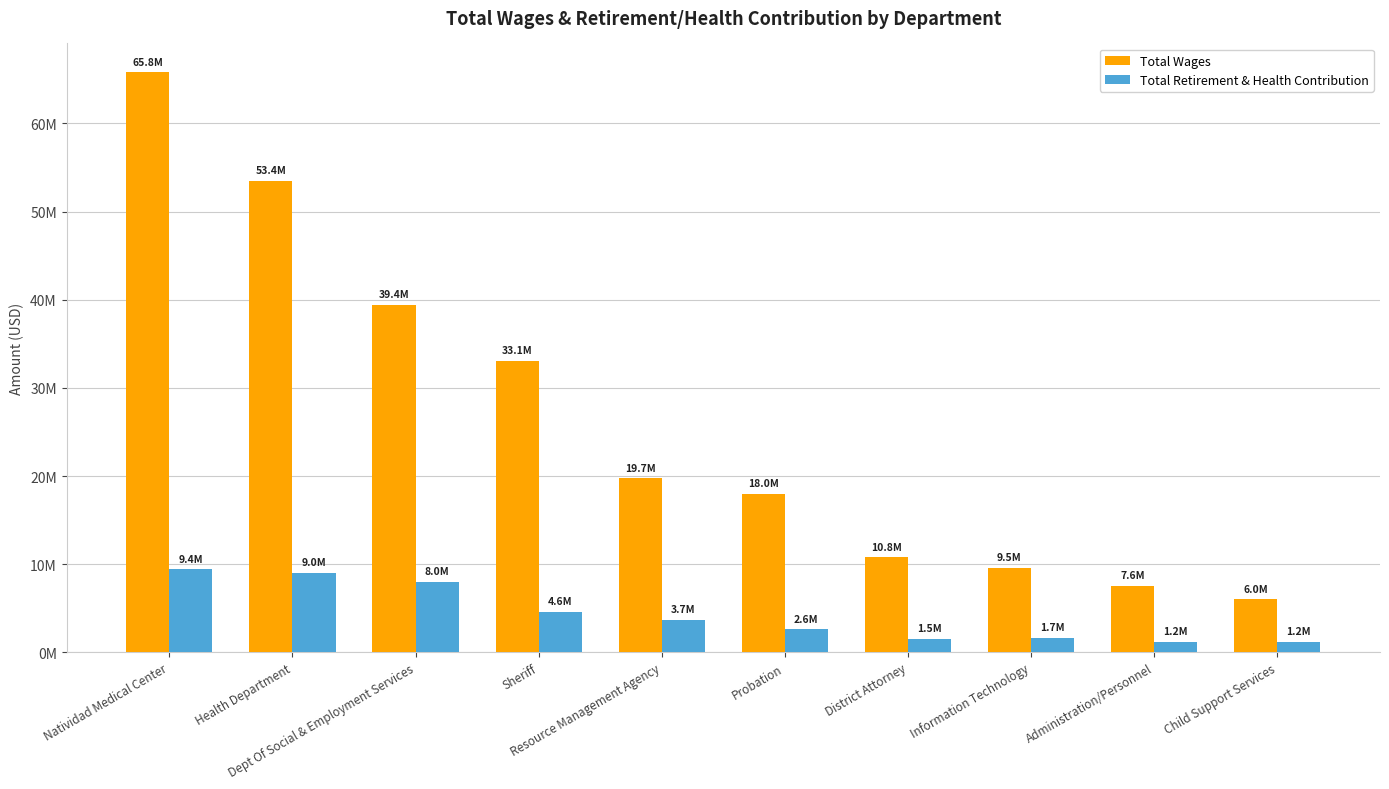

The value of Total Retirement & Health Contribution at Resource Management Agency is 3721120. True or false?

True